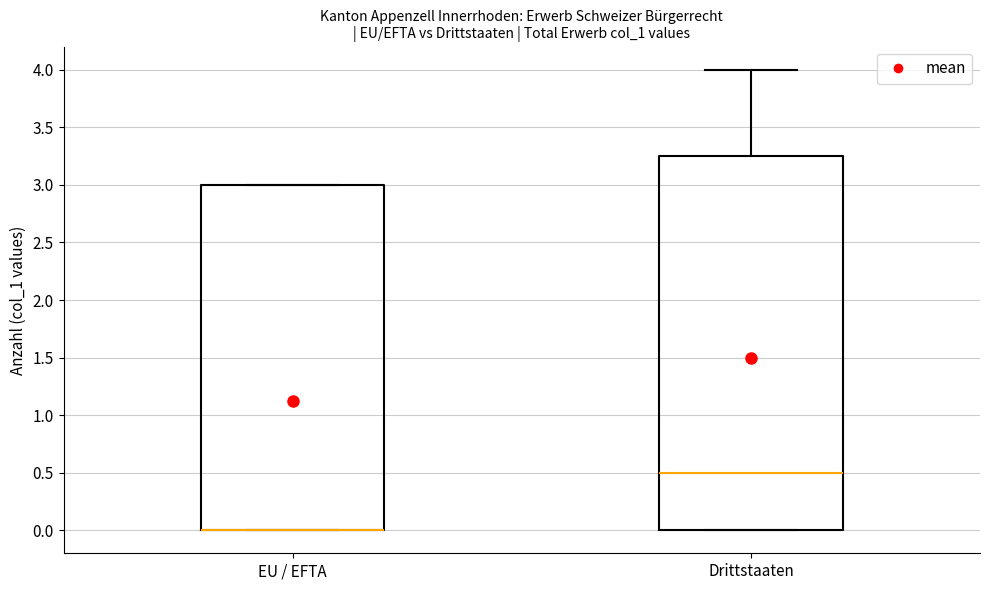

Which box is the tallest, from its lower edge to its upper edge?

Drittstaaten